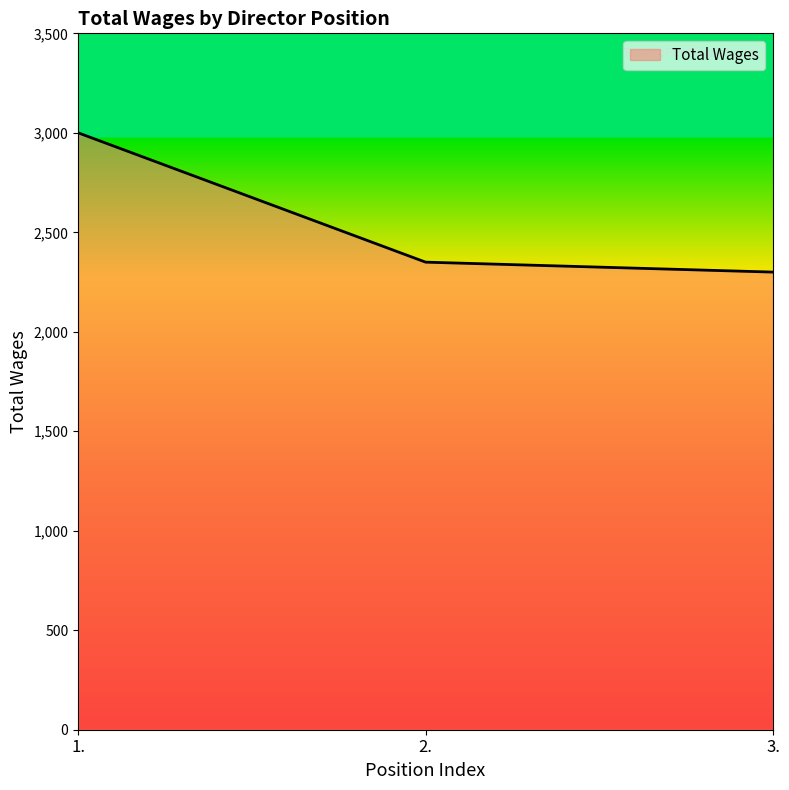

The chart shows a value of 2300 at 3.. True or false?

True